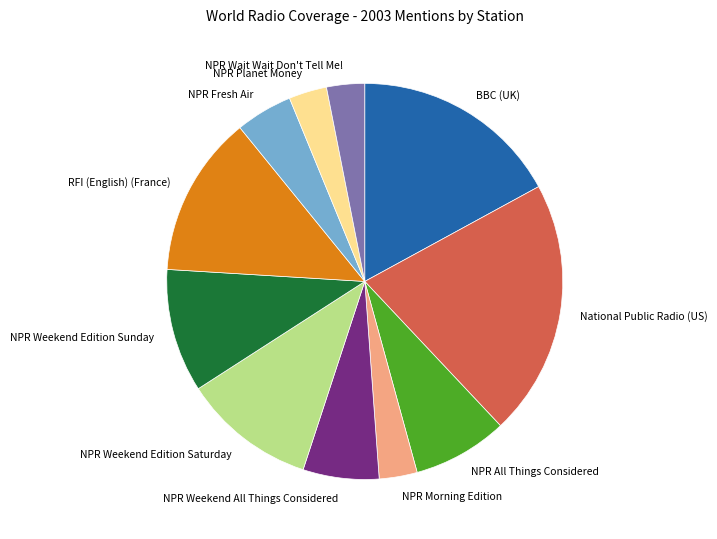

Between NPR Weekend Edition Saturday and NPR Morning Edition, which is larger?

NPR Weekend Edition Saturday